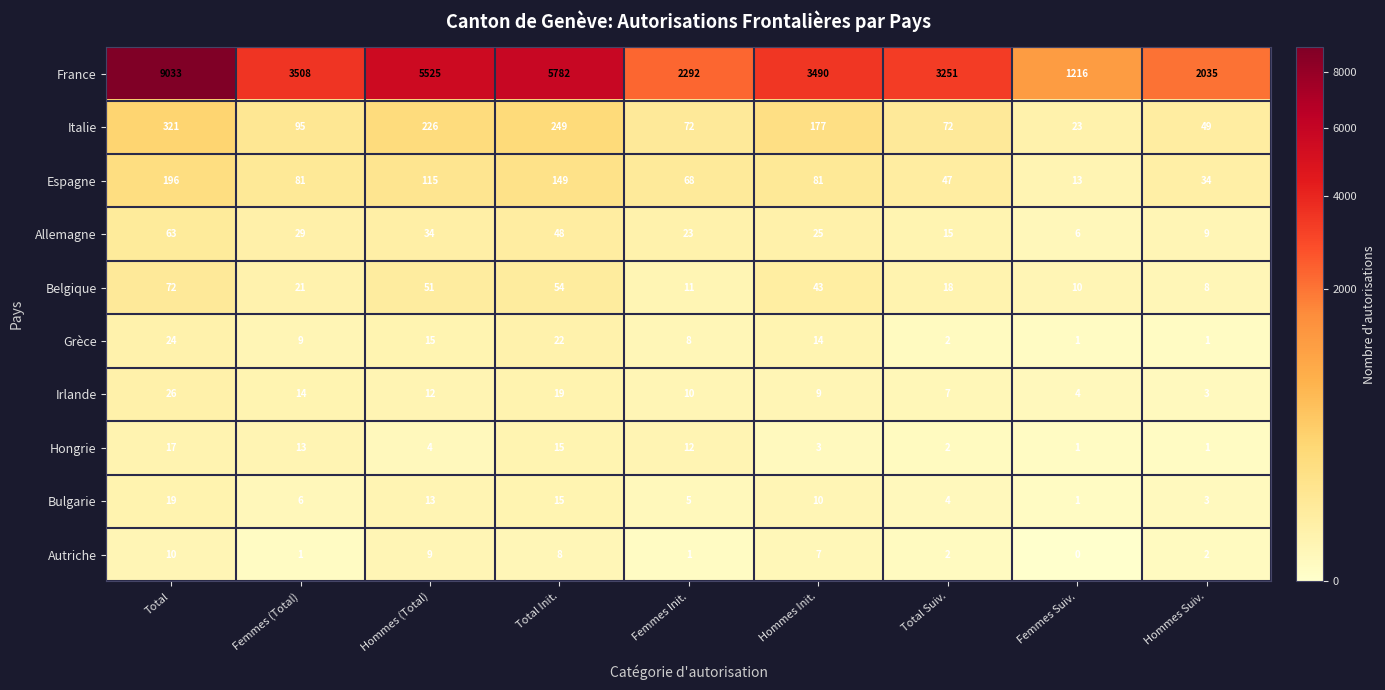

What is the total value across all series at Femmes Suiv.?

1275